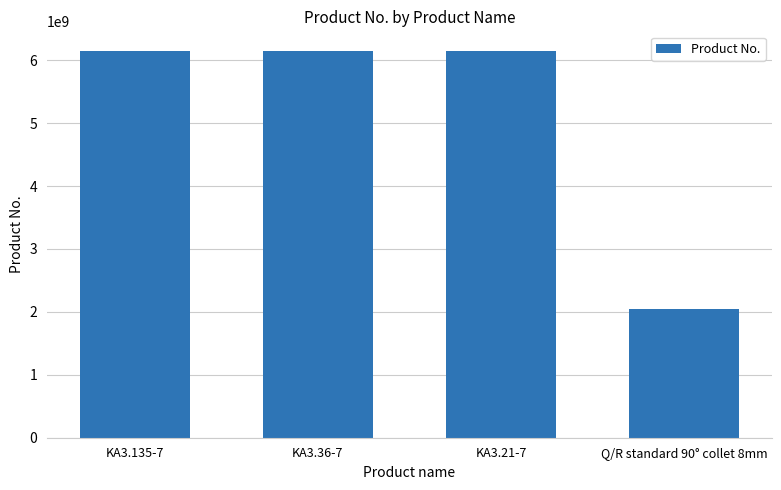

Approximately how many times larger is the value at KA3.135-7 compared to KA3.21-7?

1.0